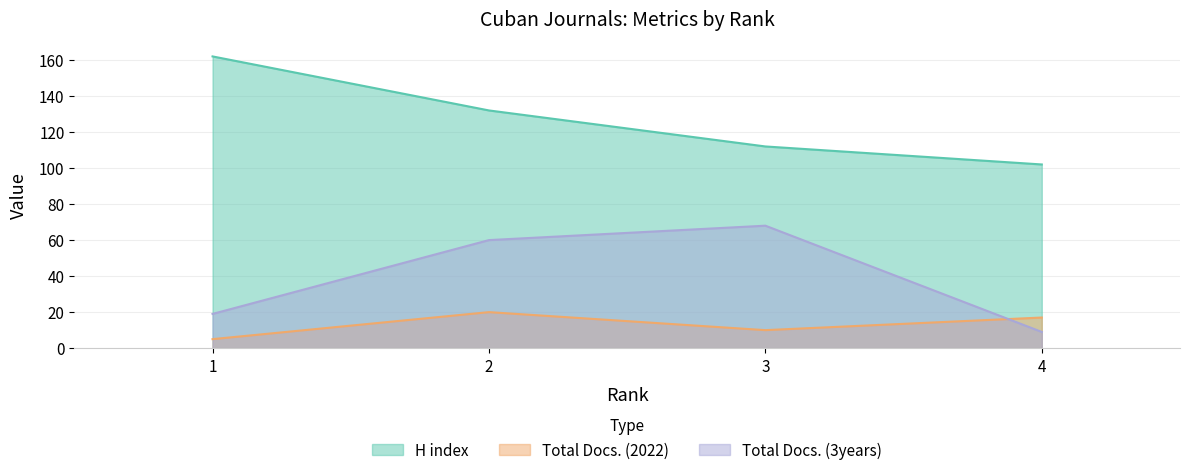

How many Total Docs. (2022) values are between 10 and 20?

3